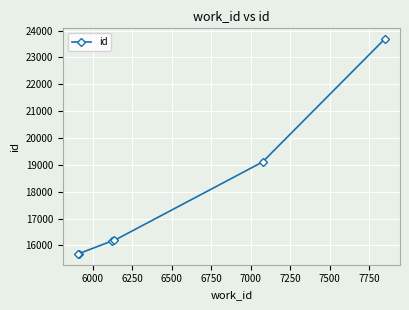

What is the minimum value shown in the chart?

15682